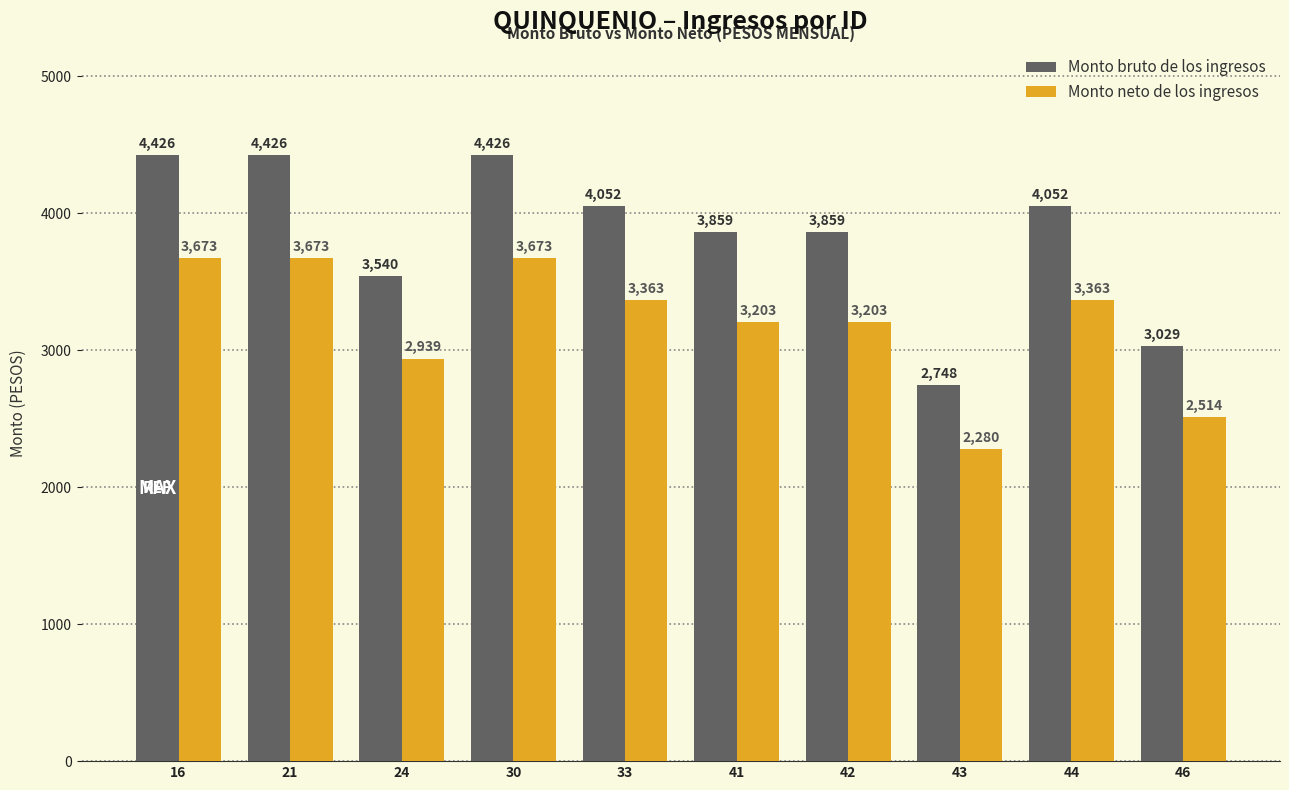

Rank the series by their average value, from lowest to highest.

Monto neto de los ingresos, Monto bruto de los ingresos